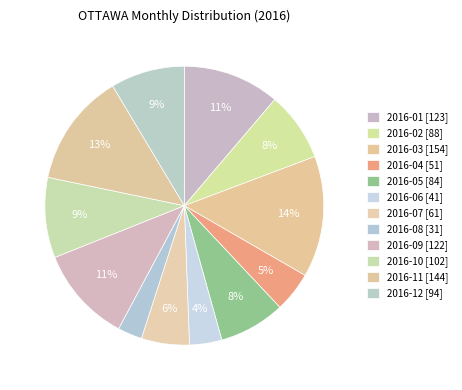

Approximately how many times larger is the value at 2016-03 compared to 2016-09?

1.3